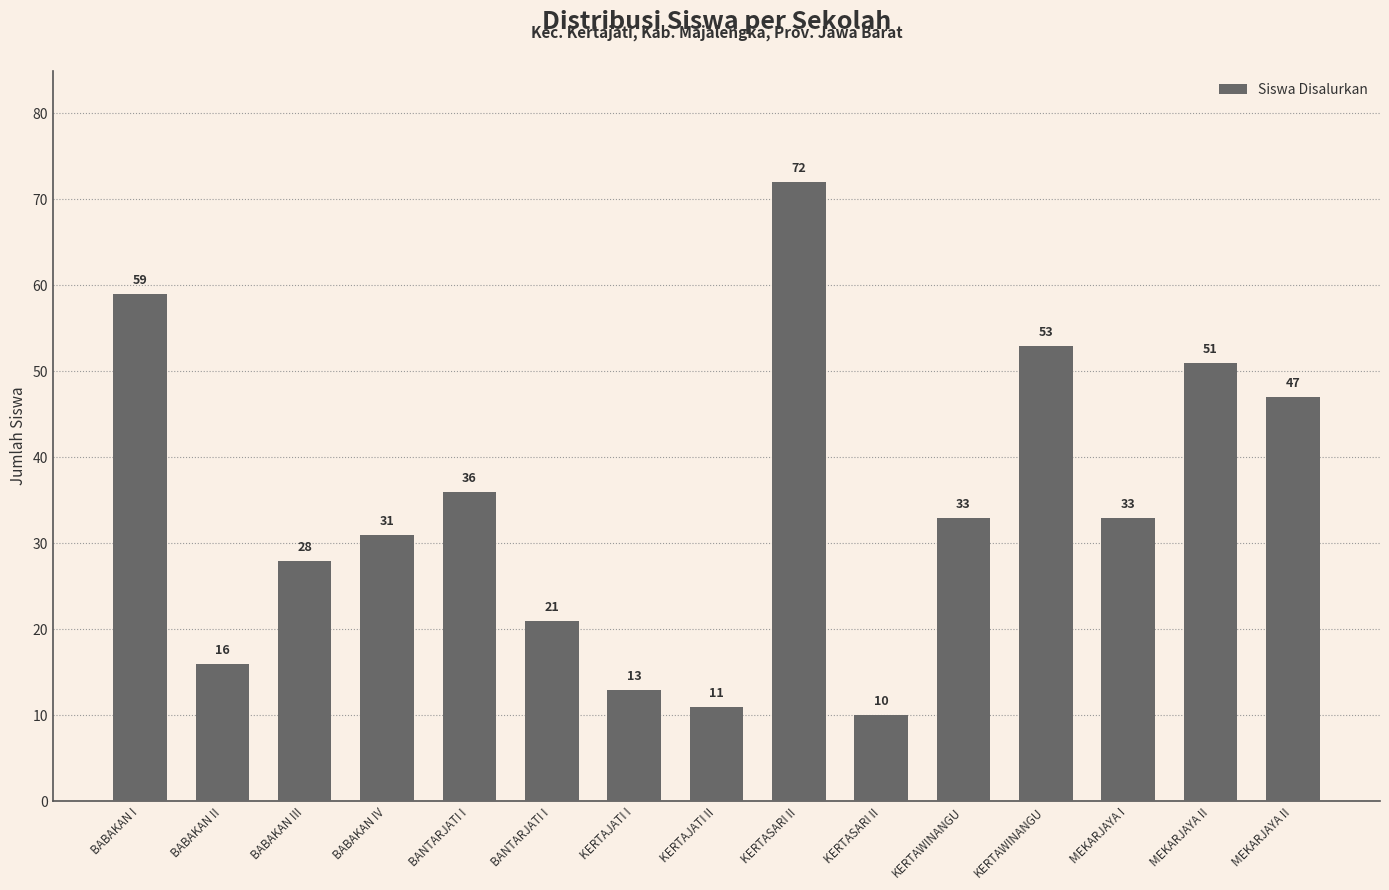

Does the chart contain any negative values?

No